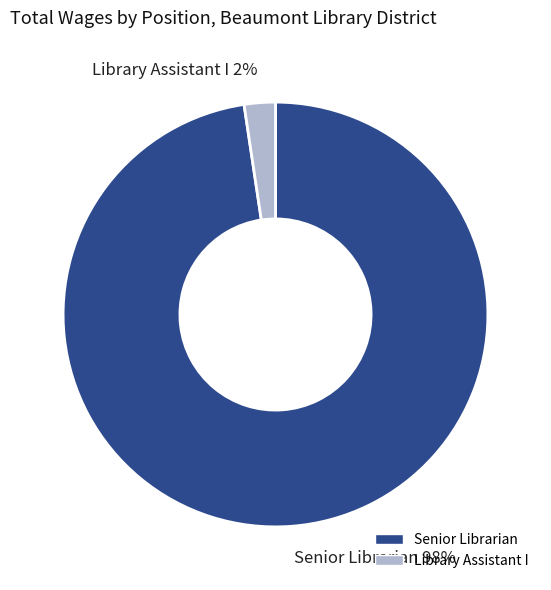

Is Library Assistant I the majority of the pie?

No